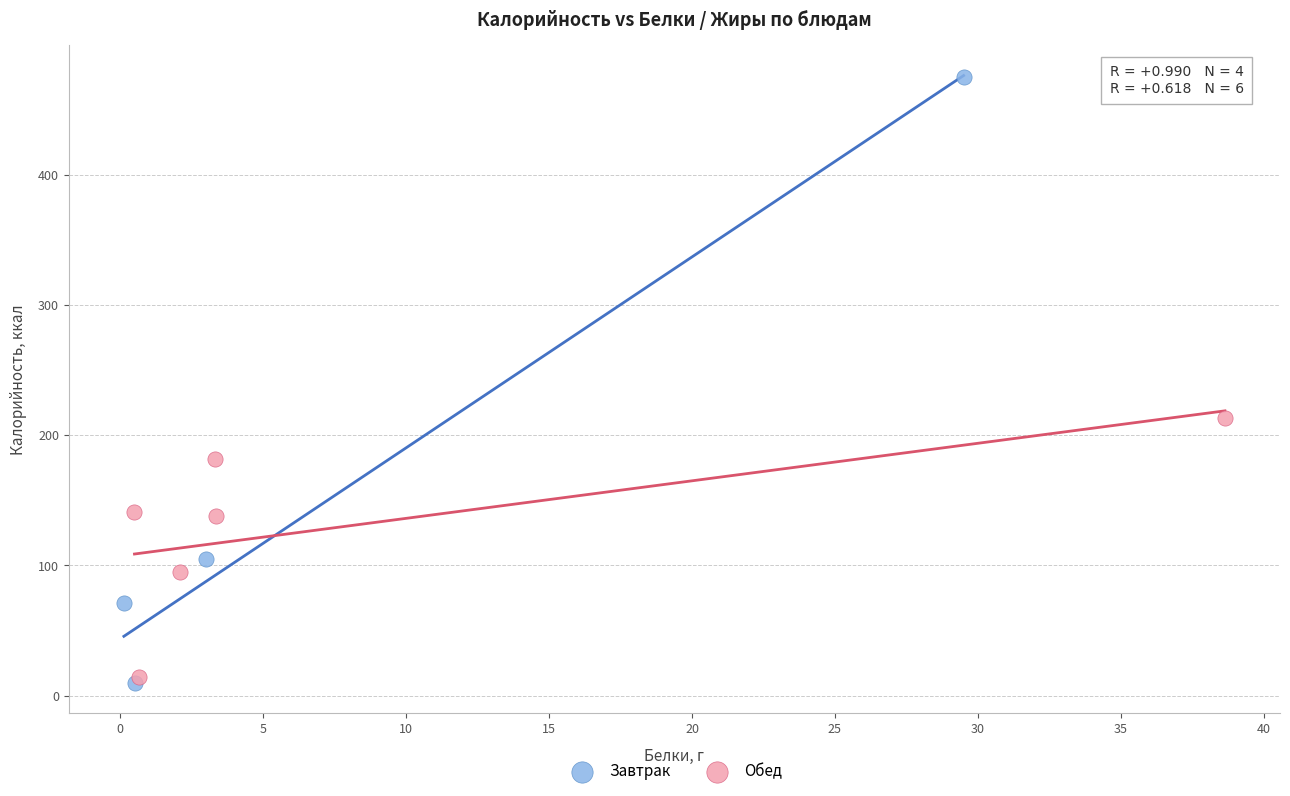

Which series reaches the maximum Y coordinate?

Завтрак